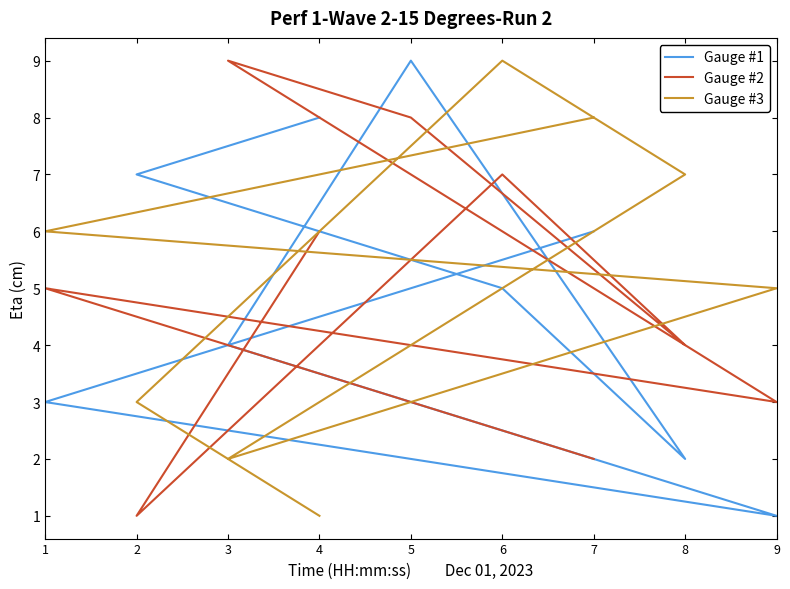

True or false: Gauge #3 has more than 2 interior local peaks.

False